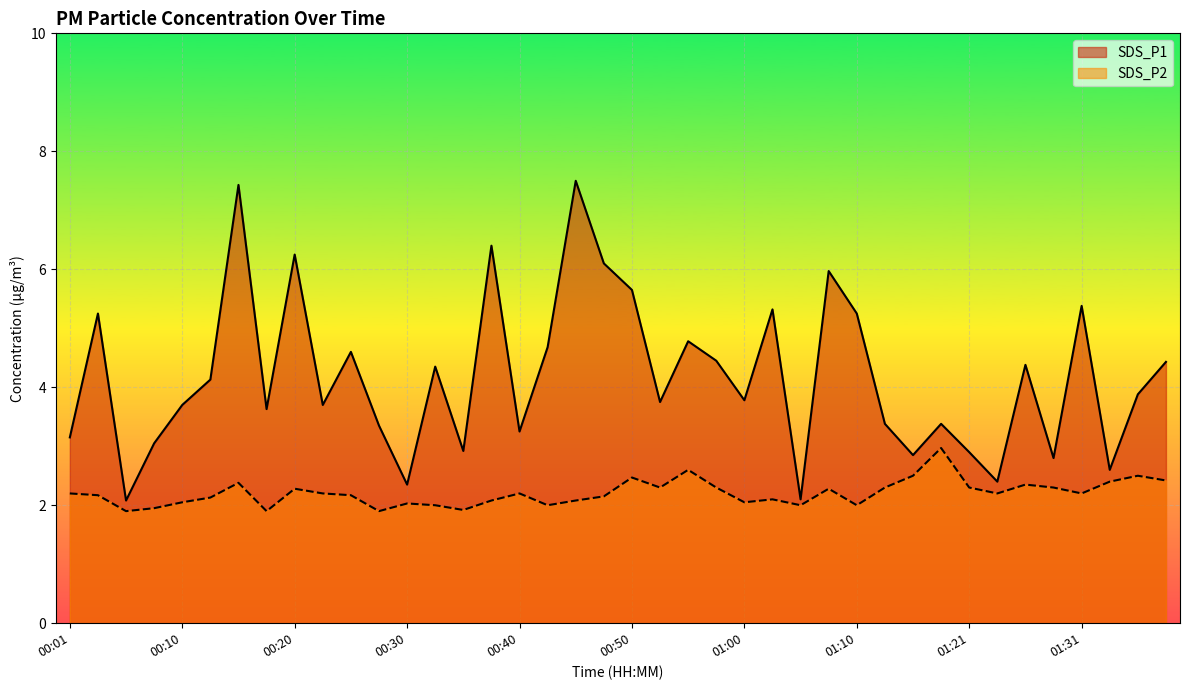

What is the spread (max minus min) of values at 01:15?

0.4